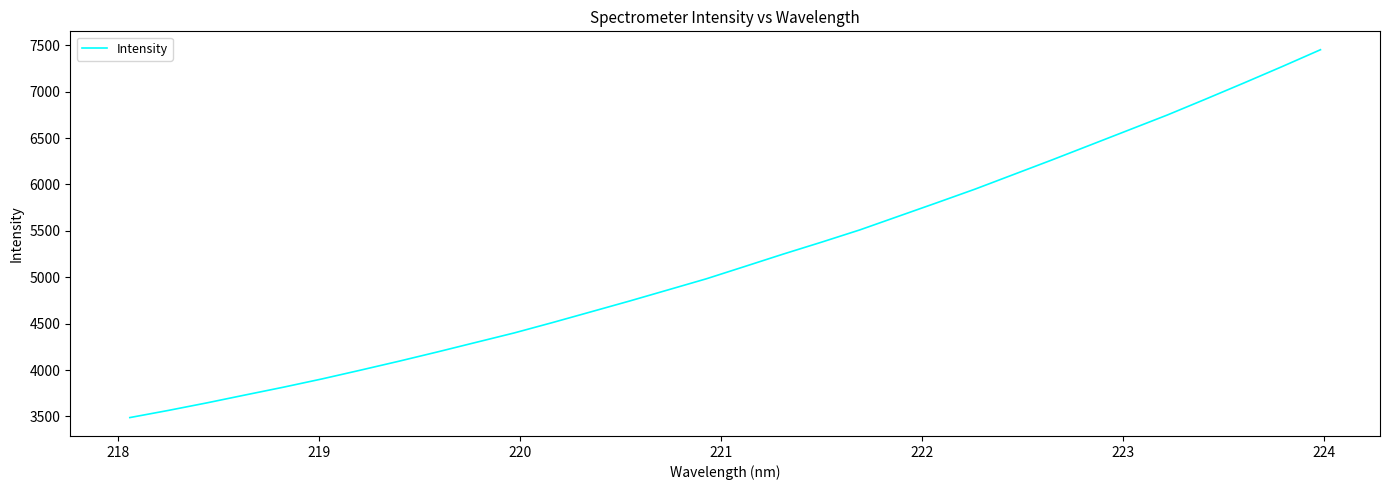

What is the maximum value shown in the chart?

7452.1